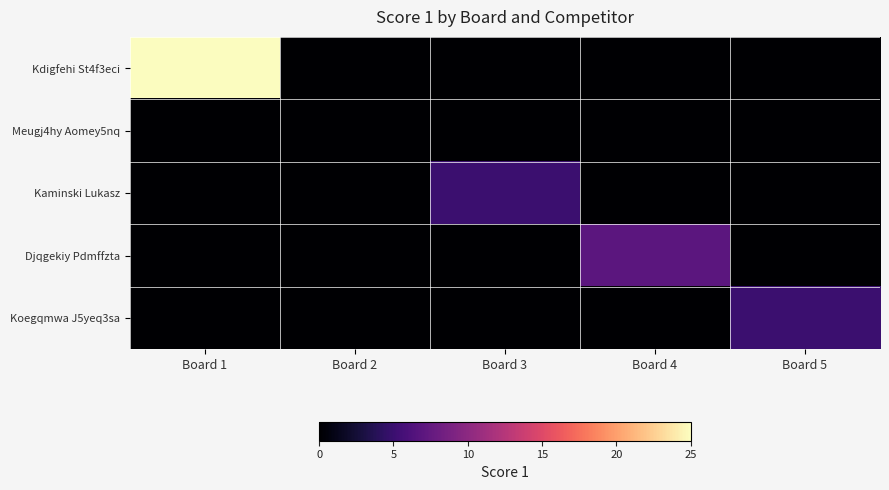

Reading right to left, transcribe all the data shown in this chart.

Kdigfehi St4f3eci: Board 5=0	Board 4=0	Board 3=0	Board 2=0	Board 1=25
Meugj4hy Aomey5nq: Board 5=0	Board 4=0	Board 3=0	Board 2=0	Board 1=0
Kaminski Lukasz: Board 5=0	Board 4=0	Board 3=5	Board 2=0	Board 1=0
Djqgekiy Pdmffzta: Board 5=0	Board 4=7	Board 3=0	Board 2=0	Board 1=0
Koegqmwa J5yeq3sa: Board 5=5	Board 4=0	Board 3=0	Board 2=0	Board 1=0